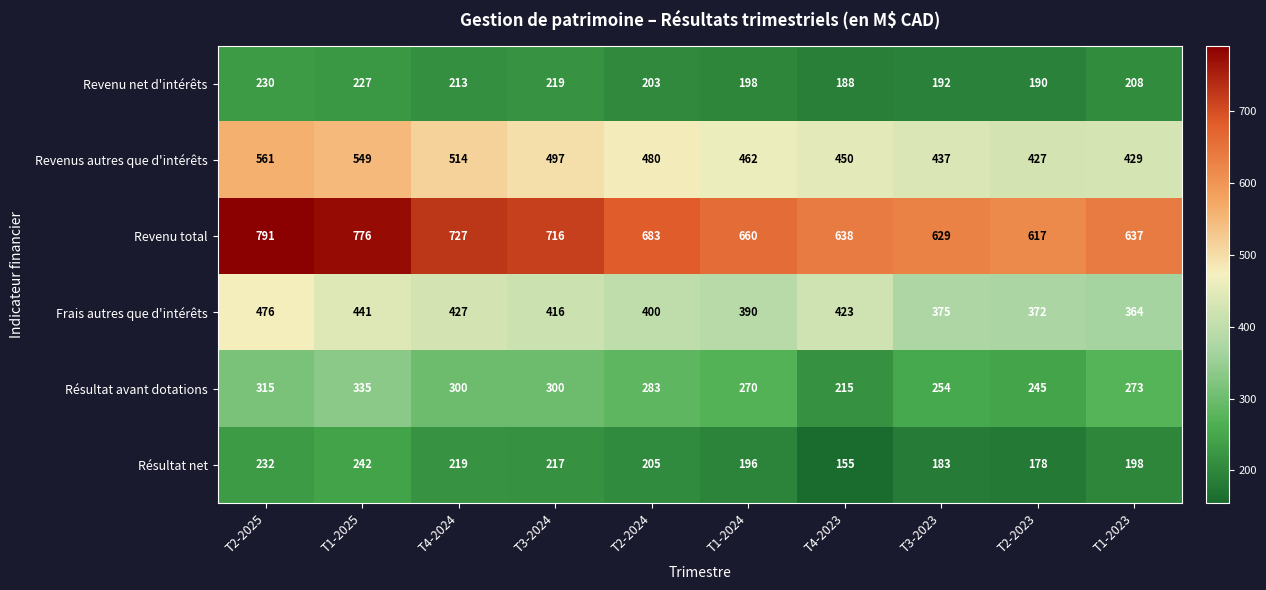

Rank the categories by Résultat net value from highest to lowest.

T1-2025, T2-2025, T4-2024, T3-2024, T2-2024, T1-2023, T1-2024, T3-2023, T2-2023, T4-2023